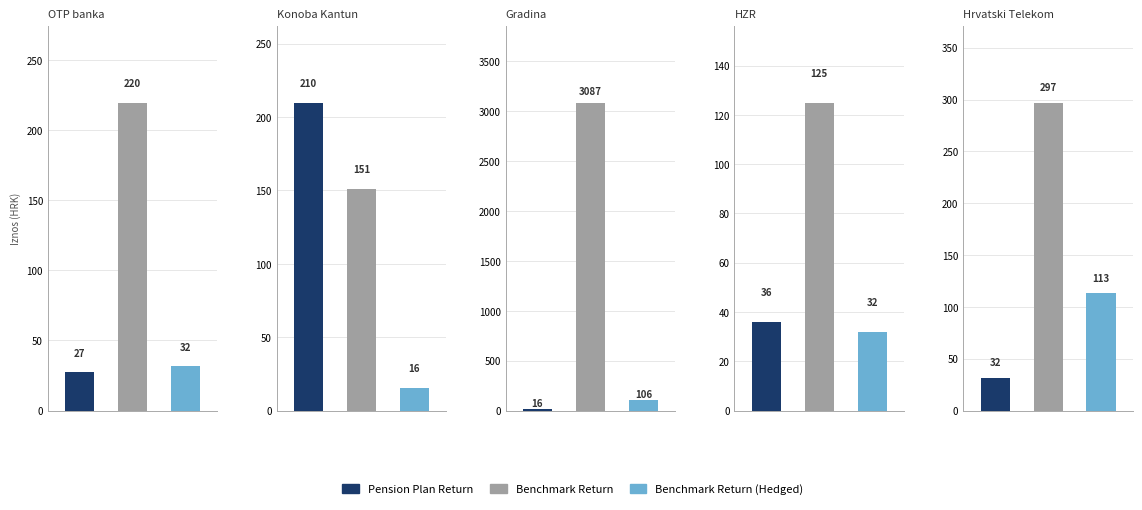

Where is Benchmark Return (Hedged) nearest to the value 64?

HZR